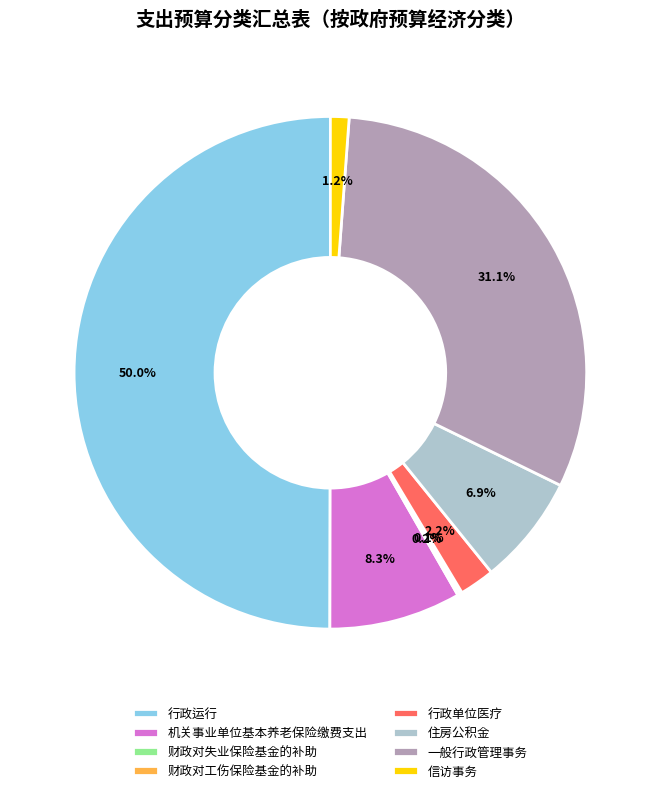

Do 行政运行 and 行政单位医疗 together represent more than half of the pie?

Yes